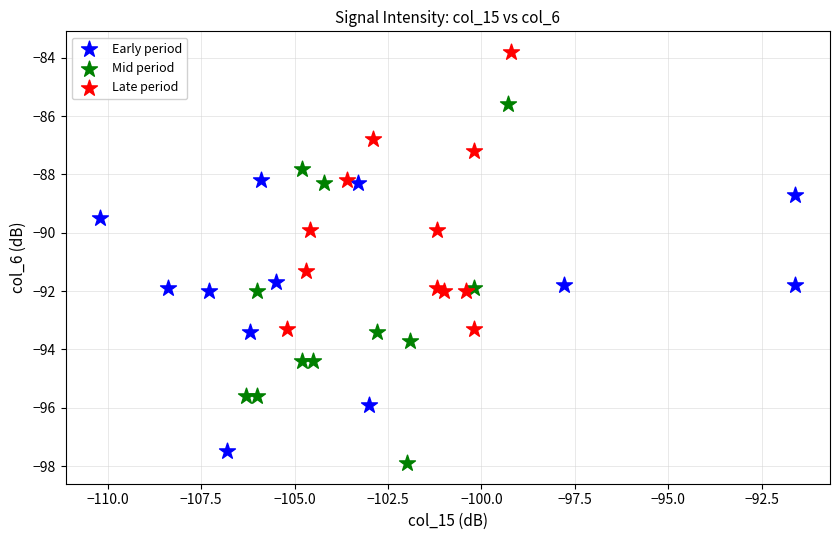

Which series reaches the maximum Y coordinate?

Late period